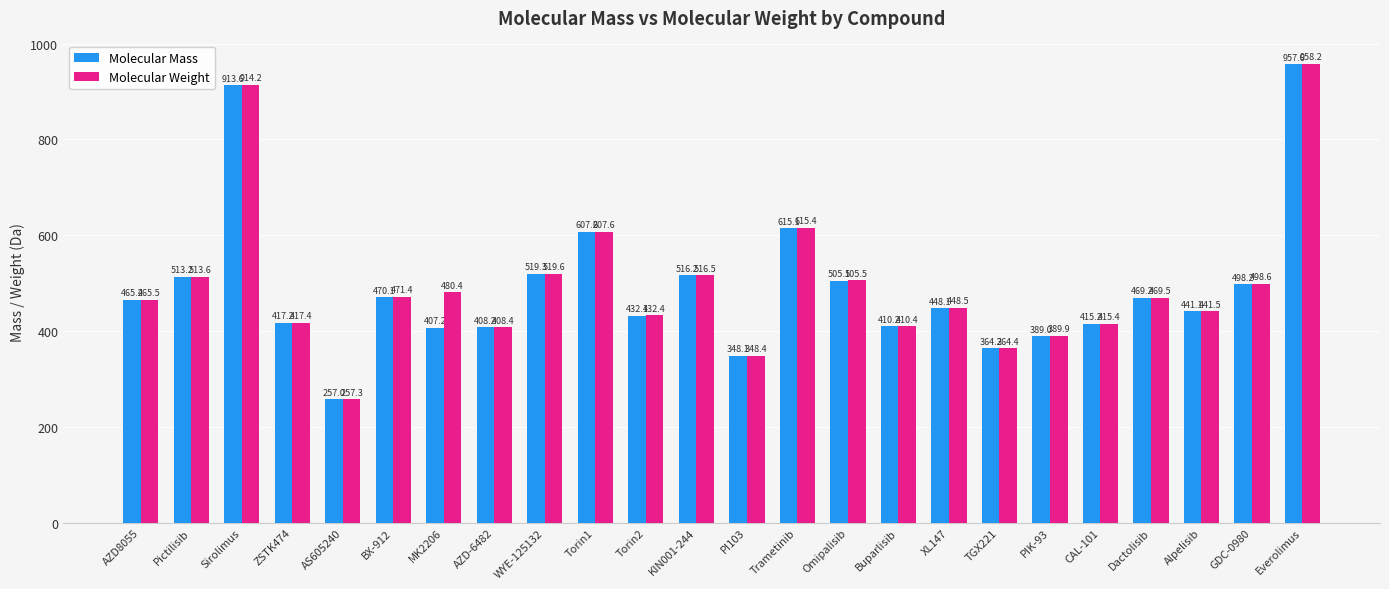

How many data points in Molecular Mass are above 465?

12